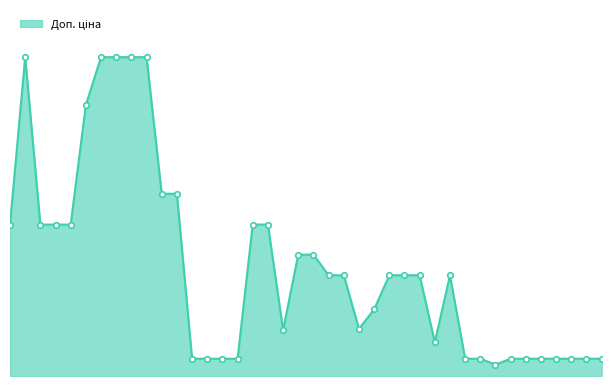

Does the chart display data point markers on the line(s)?

No